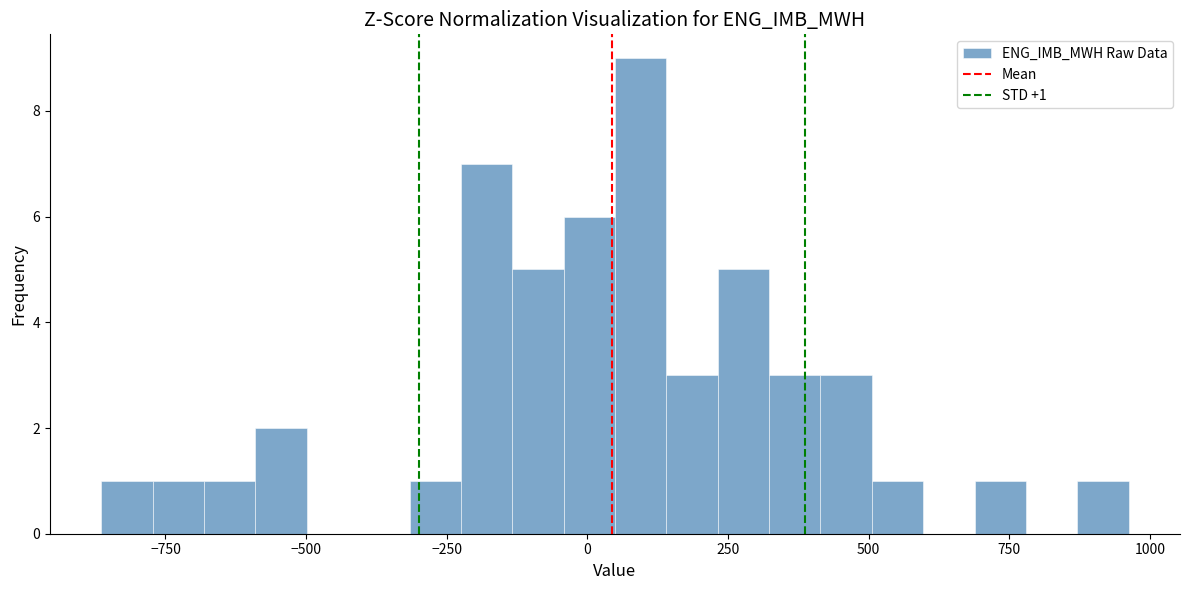

Read against the x-axis, roughly where is the centre of the tallest bar?

100